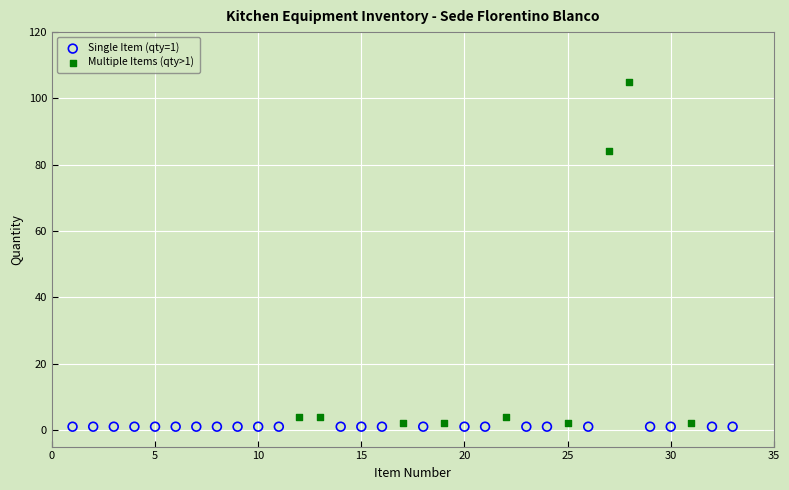

What are all the series names shown in the legend?

Single Item (qty=1), Multiple Items (qty>1)